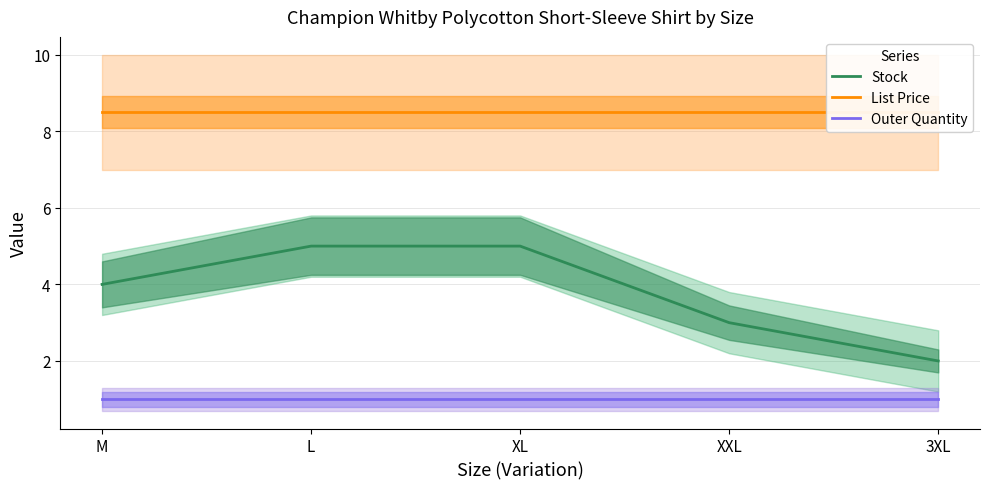

Which category has the lowest value in the Outer Quantity series?

M